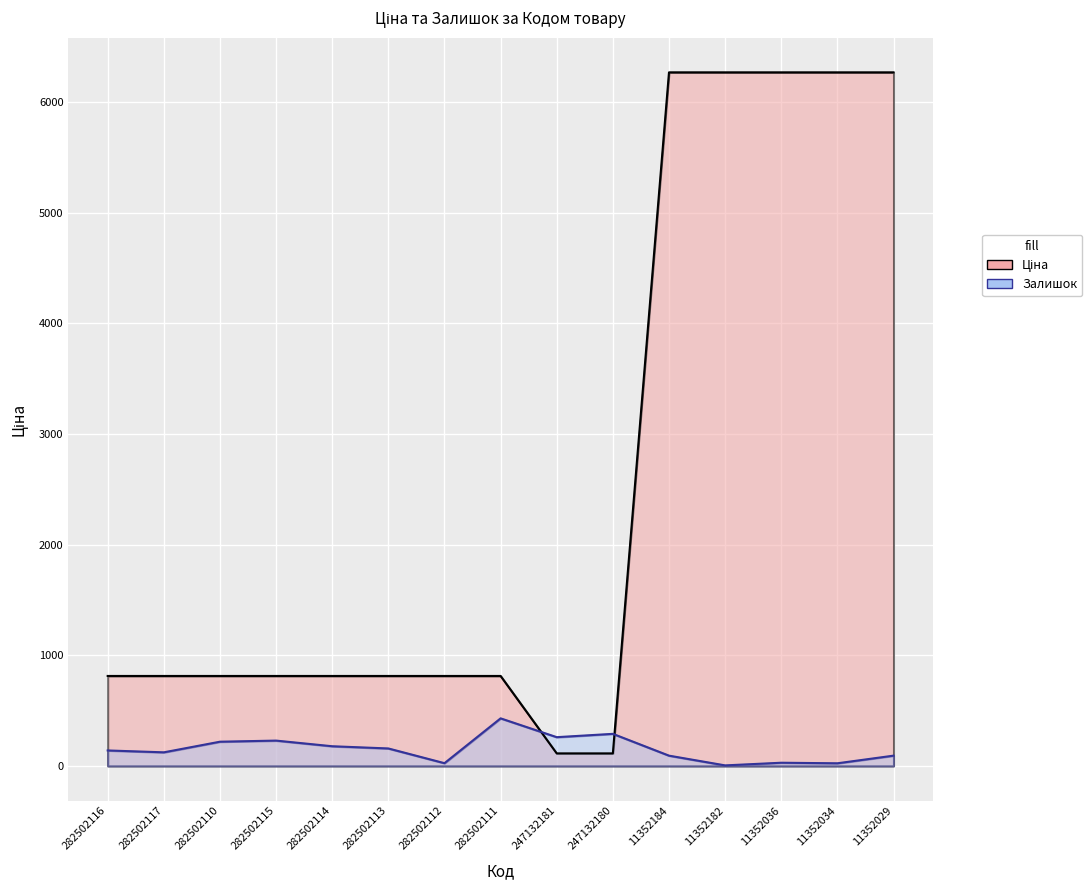

What are all the series names shown in the legend?

Ціна, Залишок